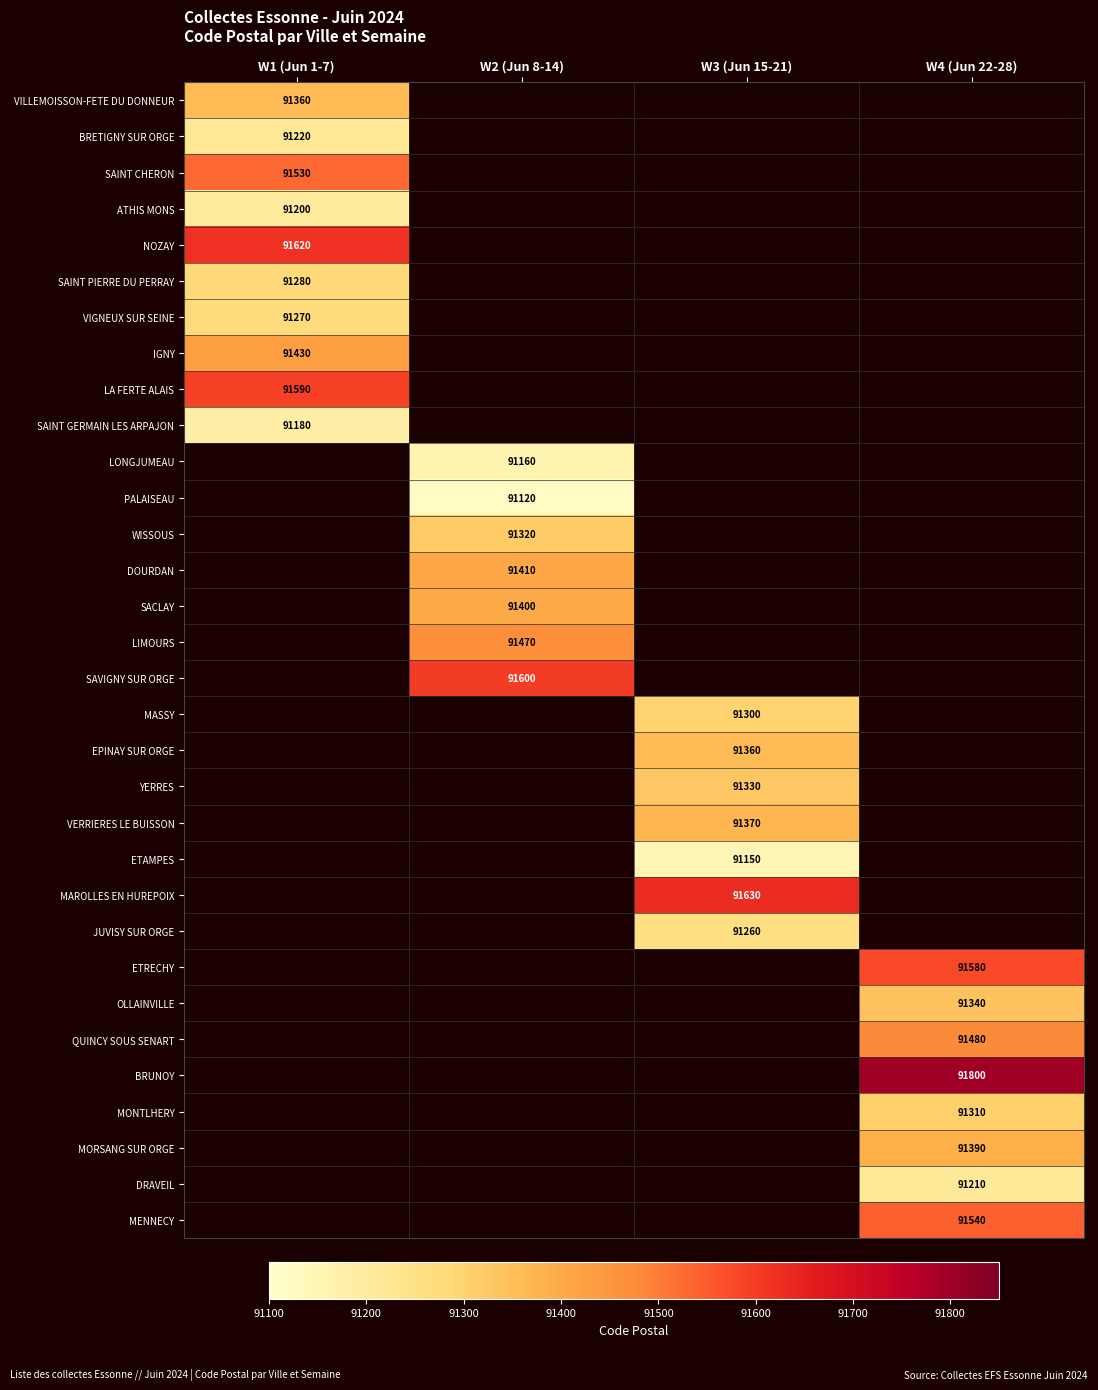

Is the value of OLLAINVILLE at W4 (Jun 22-28) greater than the value of MORSANG SUR ORGE at W4 (Jun 22-28)?

No